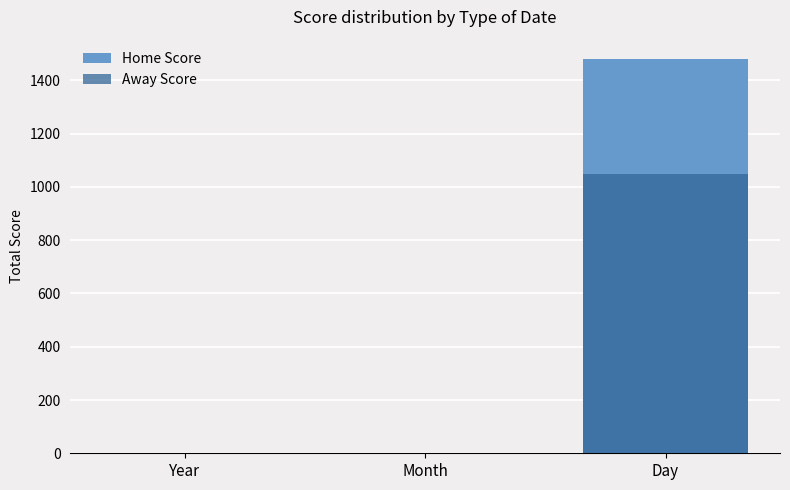

How many positive values does the Home Score series have?

1